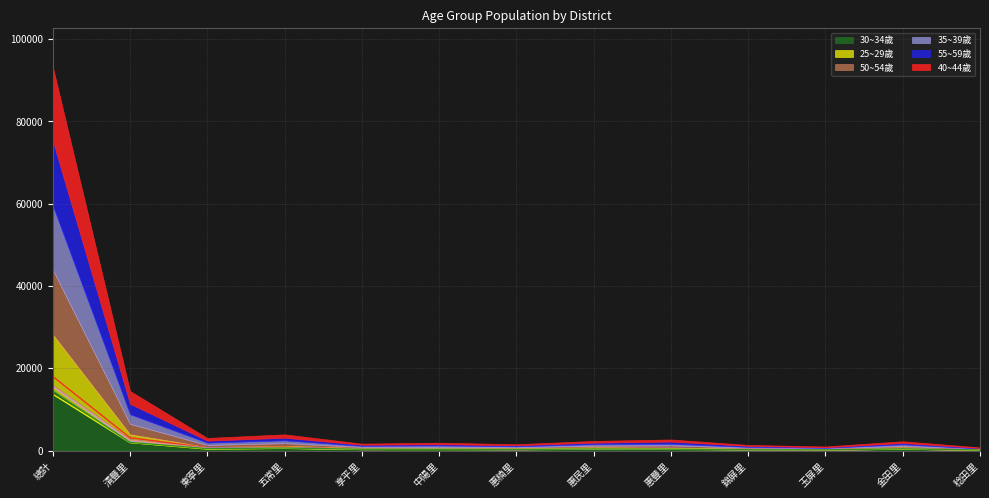

The 50~54歲(計) series shows 83 at 惠楠里. True or false?

False